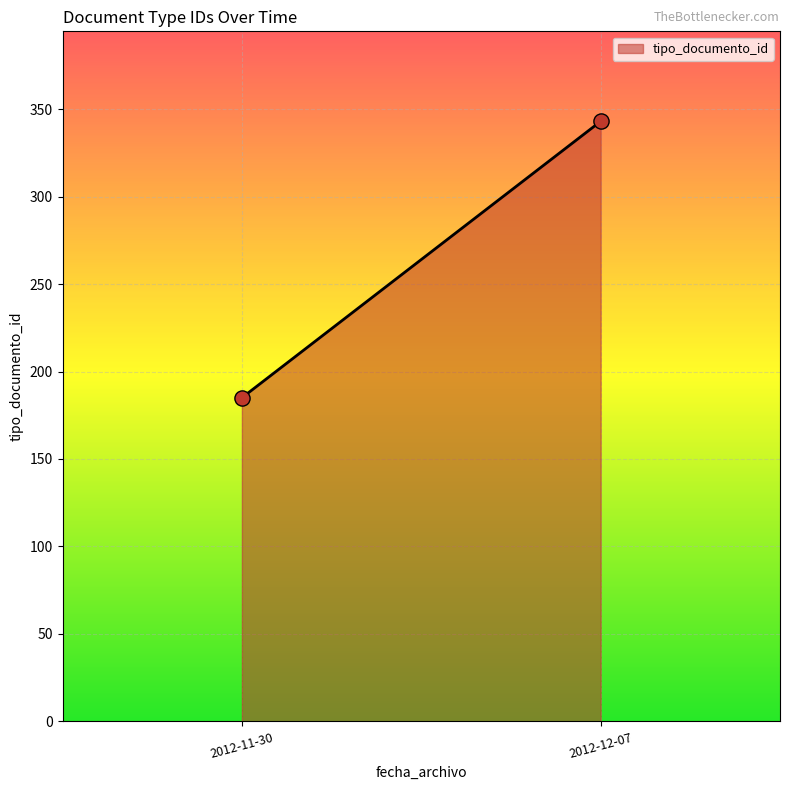

What is the range of Y values (max minus min)?

158